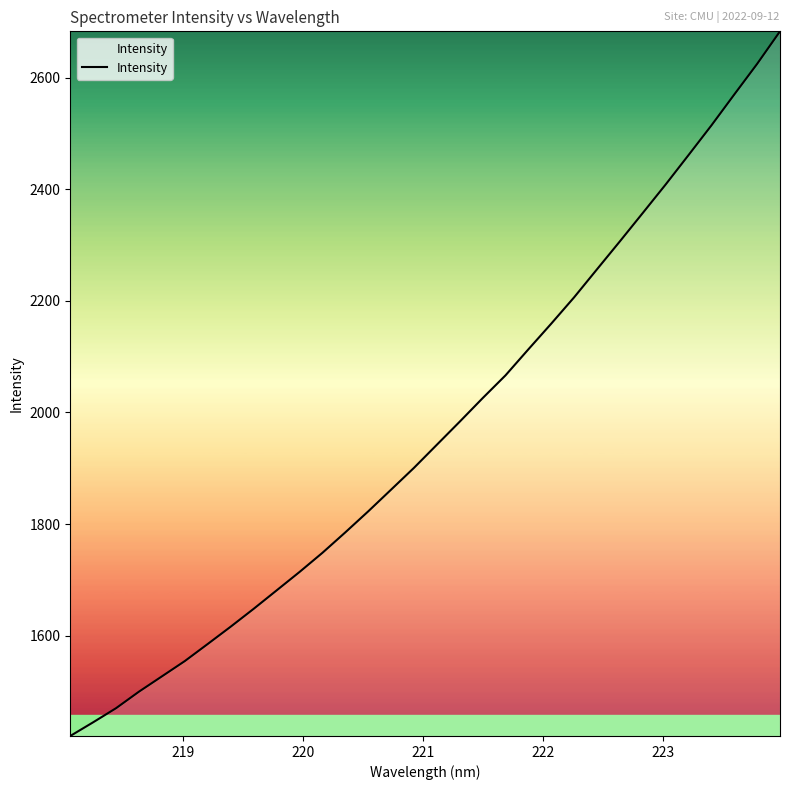

What is the difference between the maximum and minimum values?

1262.6